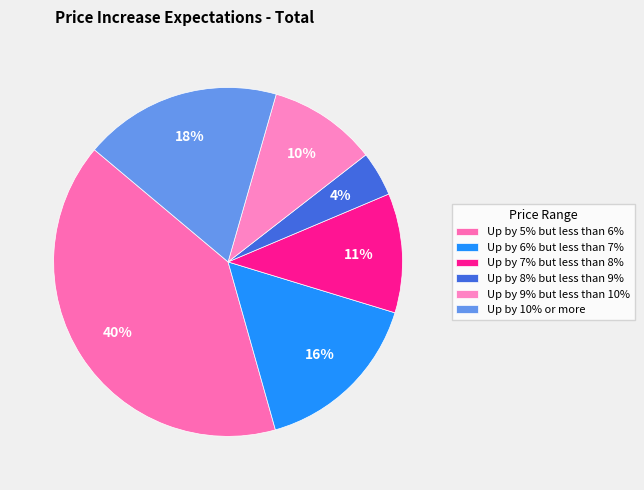

Is there a majority slice in this chart?

No